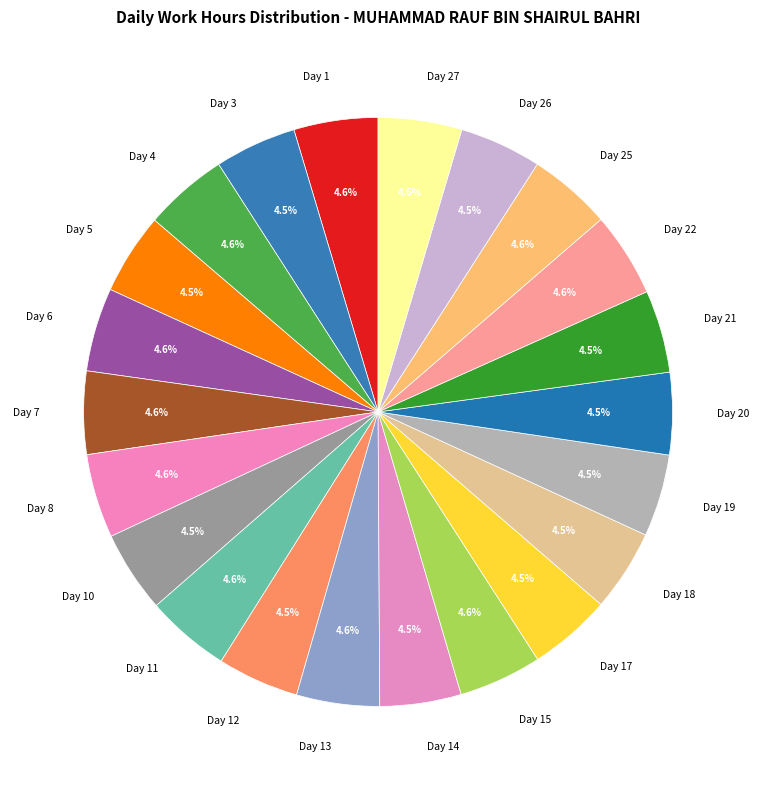

Does Day 8 represent more than half of the total?

No